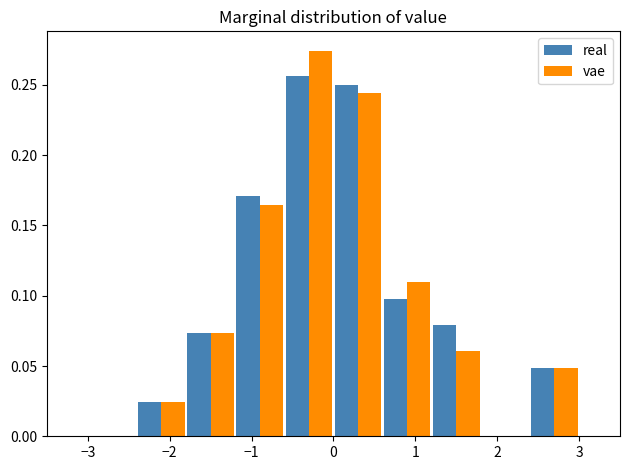

Reading left to right, list every range on the x-axis with the height of the bar of each series over it. The values are not printed on the chart, so give them approximately, as read against the axis.

-3.0 to -2.4: real=0	vae=0
-2.4 to -1.8: real=0.025	vae=0.025
-1.8 to -1.2: real=0.075	vae=0.075
-1.2 to -0.6: real=0.170	vae=0.165
-0.6 to 0.0: real=0.255	vae=0.275
0.0 to 0.6: real=0.250	vae=0.245
0.6 to 1.2: real=0.100	vae=0.110
1.2 to 1.8: real=0.080	vae=0.060
1.8 to 2.4: real=0	vae=0
2.4 to 3.0: real=0.050	vae=0.050